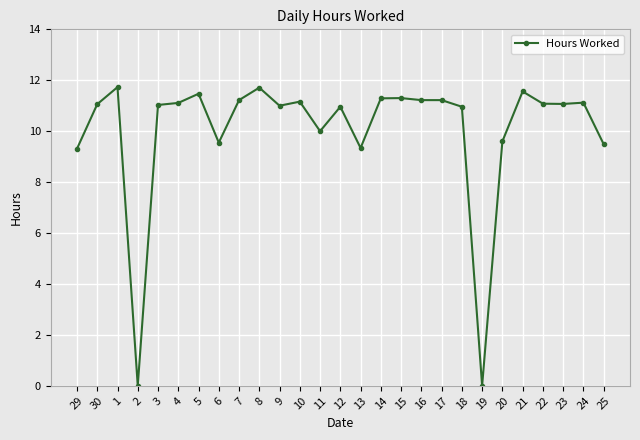

Is it true that the value at 24 is 11.1?

True